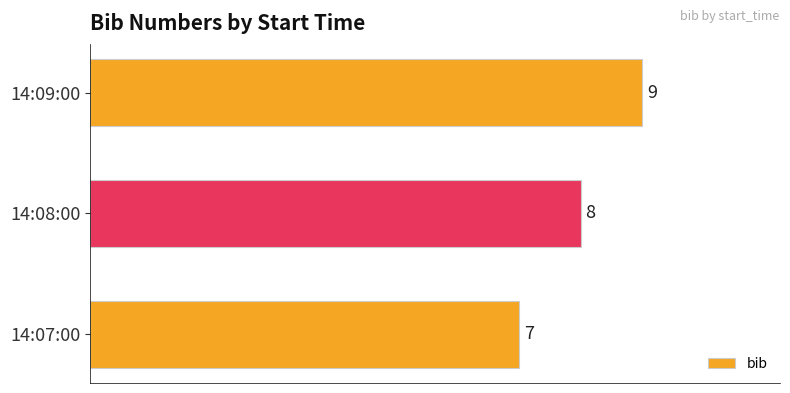

How many distinct data groups are displayed?

1